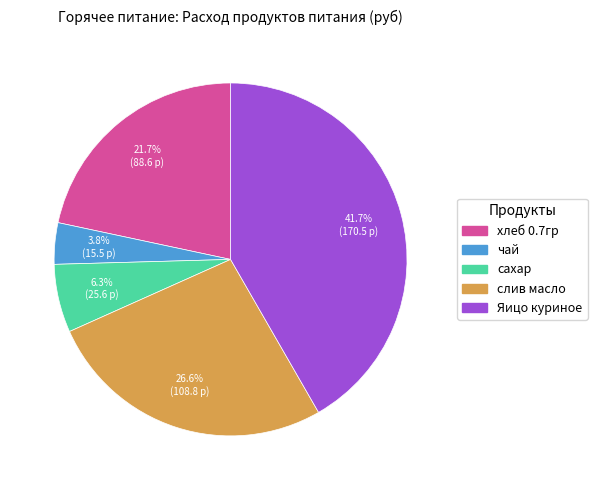

Is сахар the majority of the pie?

No